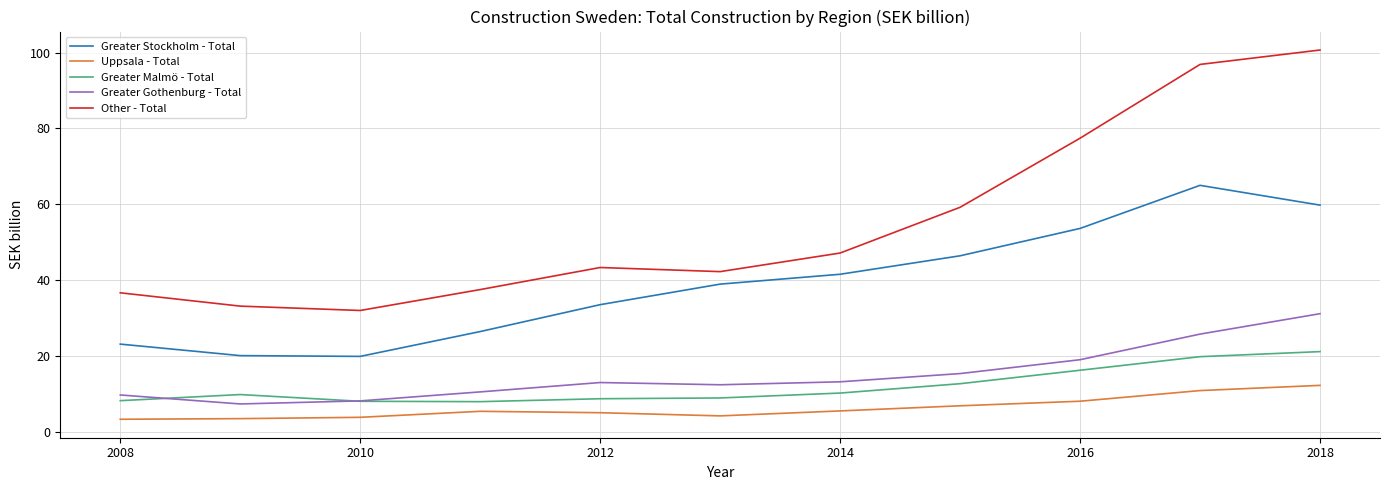

What is the greatest value displayed?

100.7